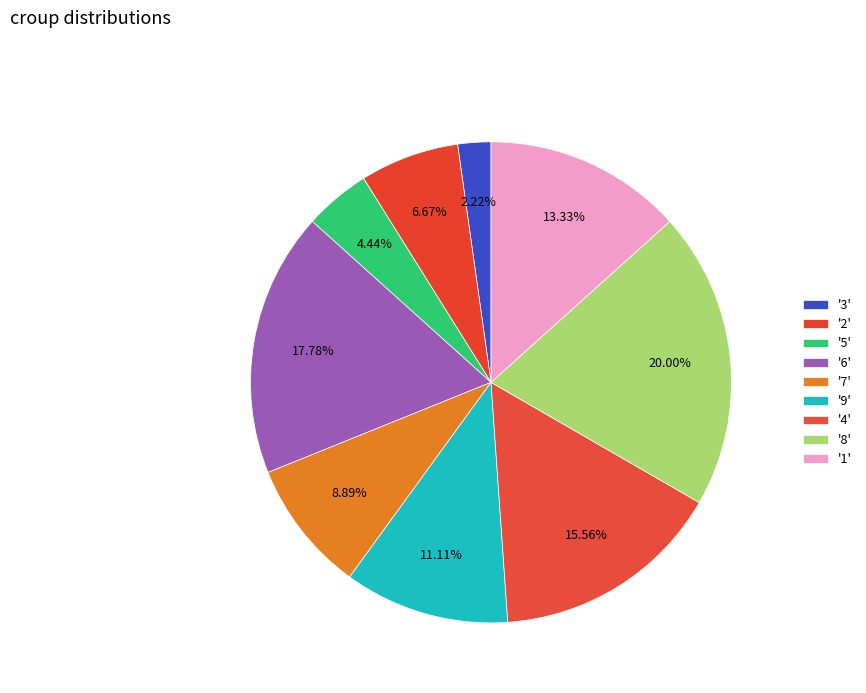

Rank the categories by value from highest to lowest.

8, 6, 4, 1, 9, 7, 2, 5, 3